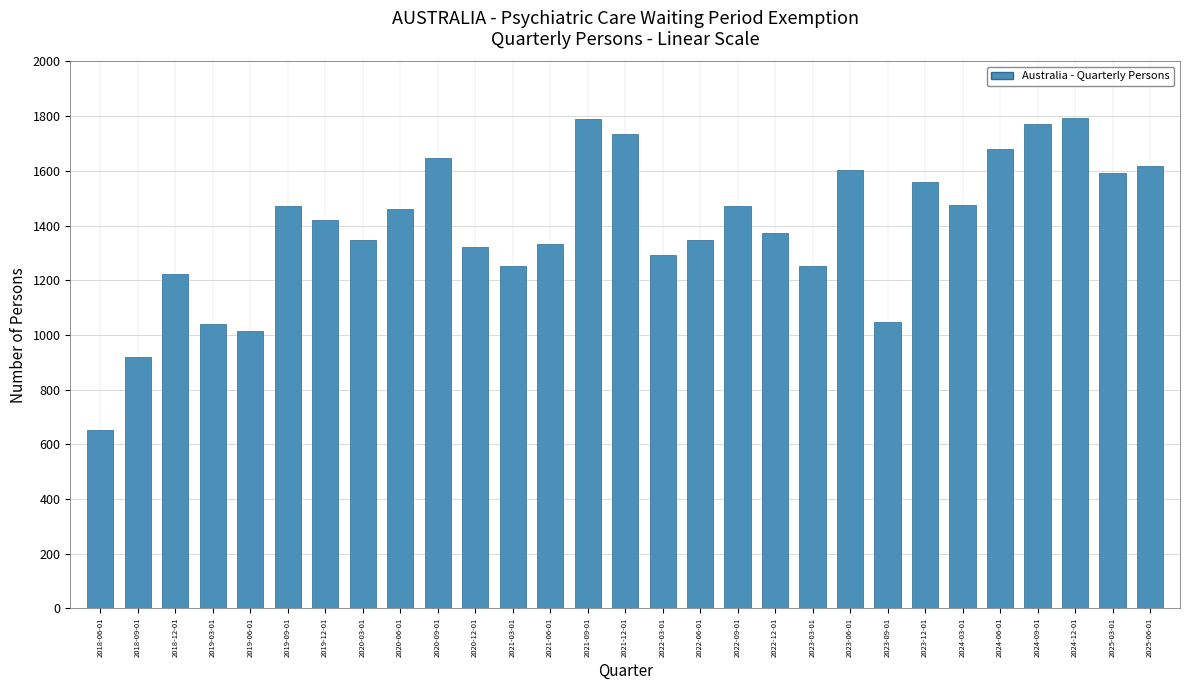

What is the change in value from 2019-06-01 to 2024-06-01?

+667